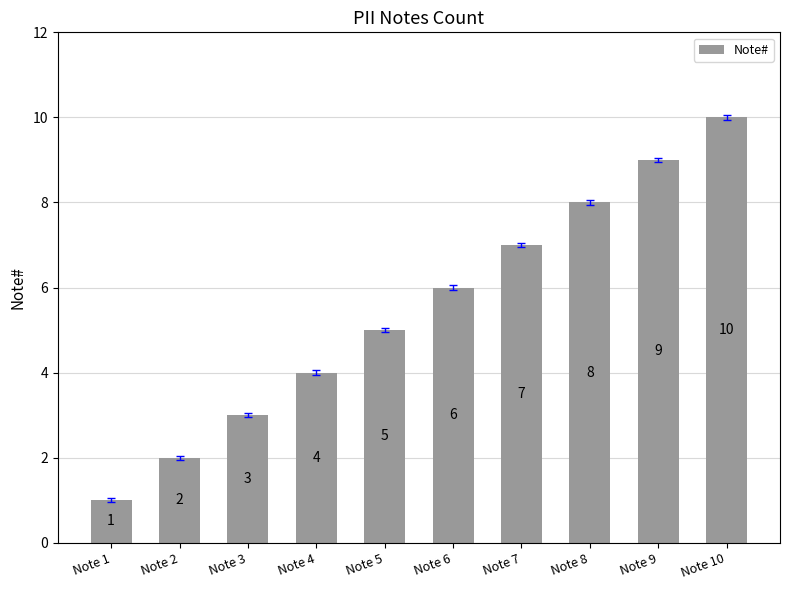

Reading left to right, extract all data points from this chart.

Note 1=1	Note 2=2	Note 3=3	Note 4=4	Note 5=5	Note 6=6	Note 7=7	Note 8=8	Note 9=9	Note 10=10